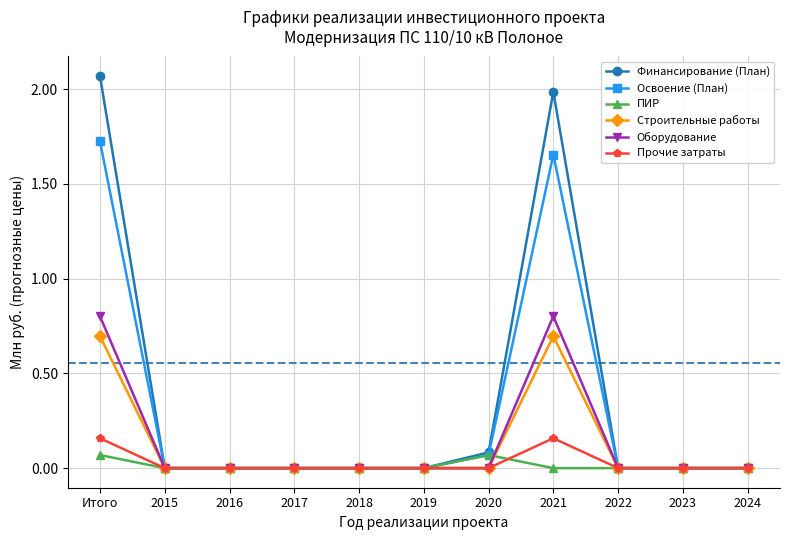

How many lines are shown in the chart?

6